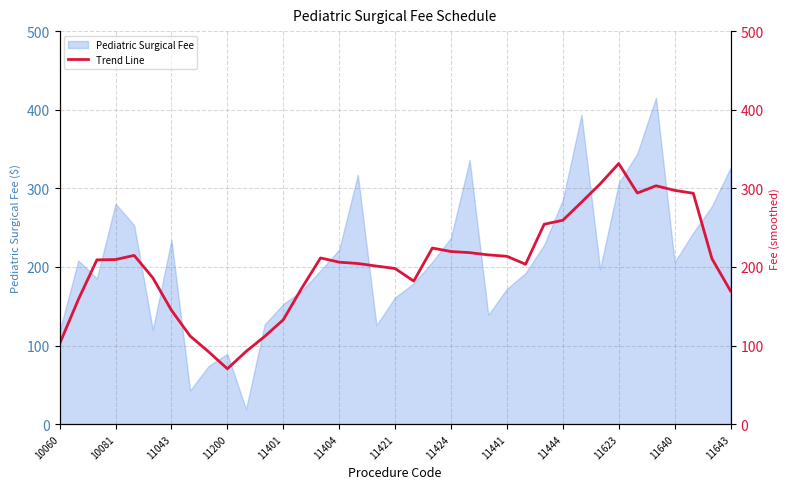

Is it true that Pediatric Surgical Fee equals 507.8 at 11623?

False